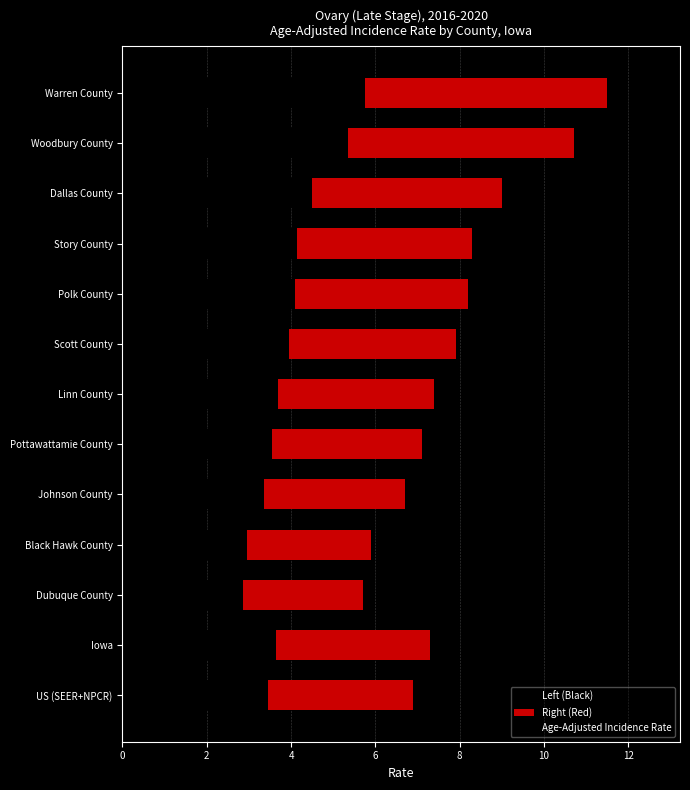

What is the minimum value shown in the chart?

5.7